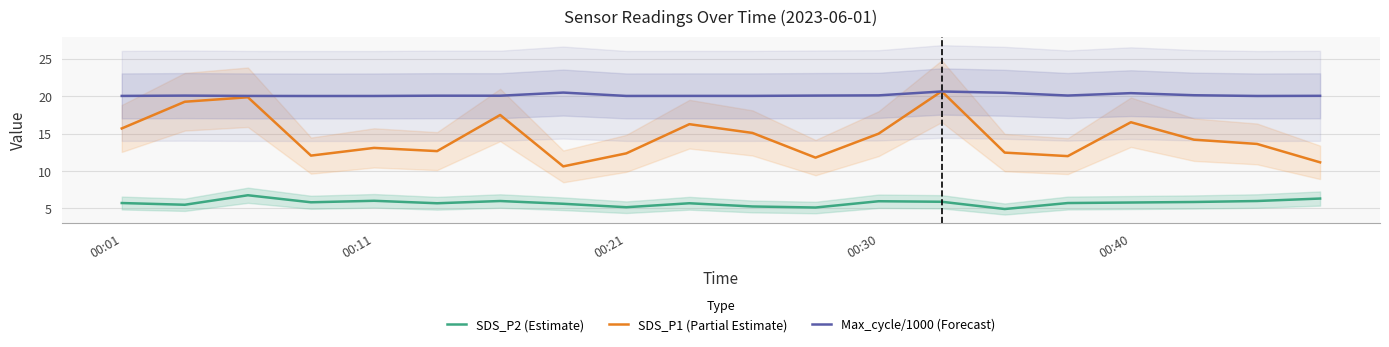

Which series has the widest spread of values?

SDS_P1 (Partial Estimate)